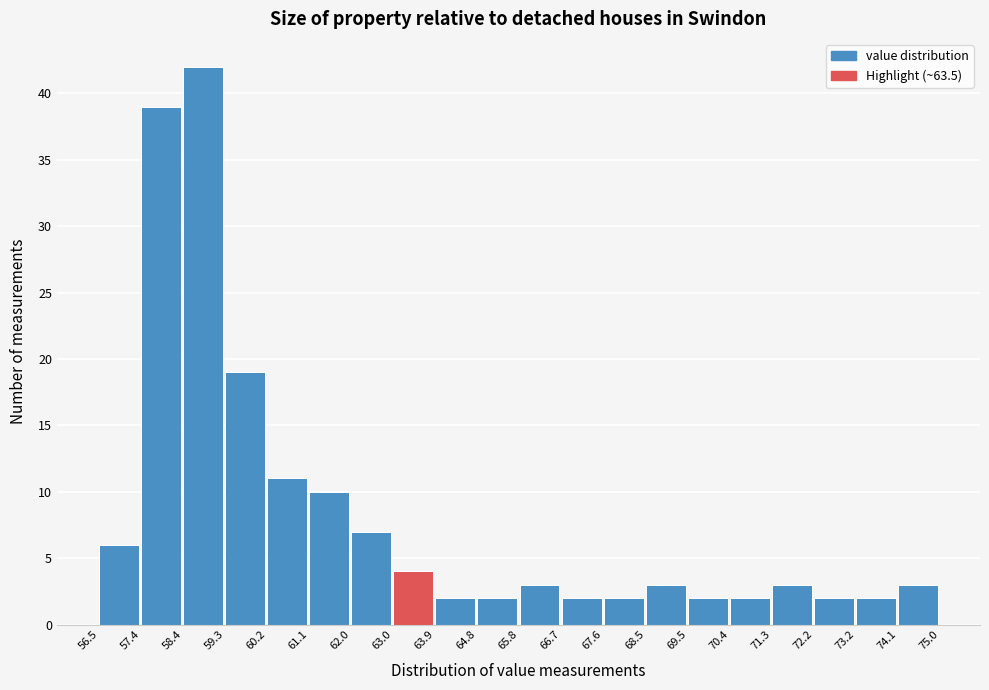

Which range on the x-axis has the tallest bar?

58.4 to 59.3